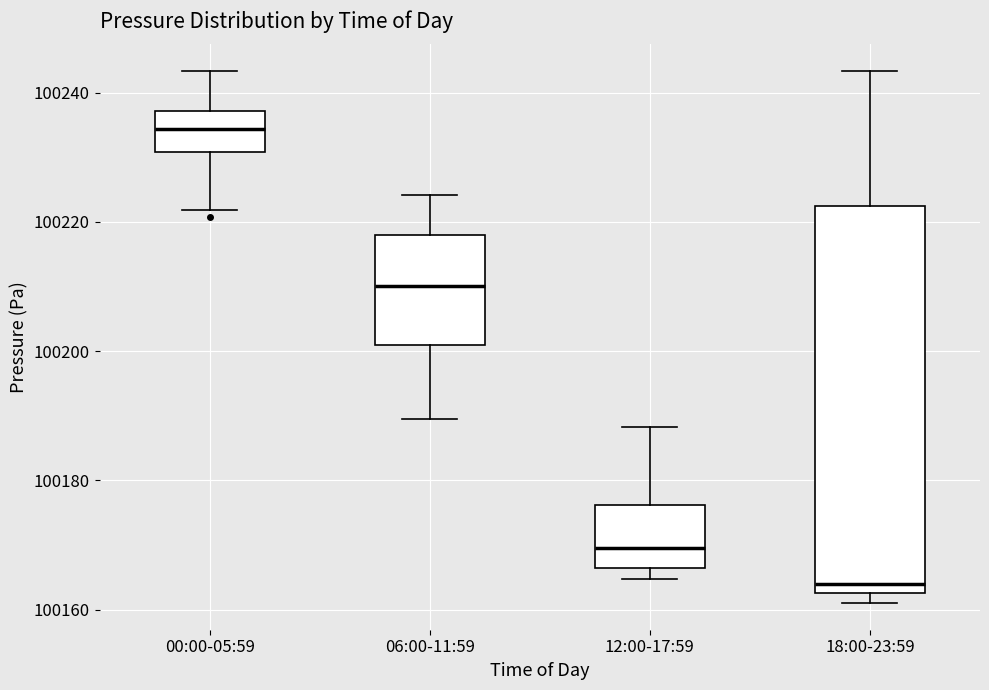

Which box is the tallest, from its lower edge to its upper edge?

18:00-23:59